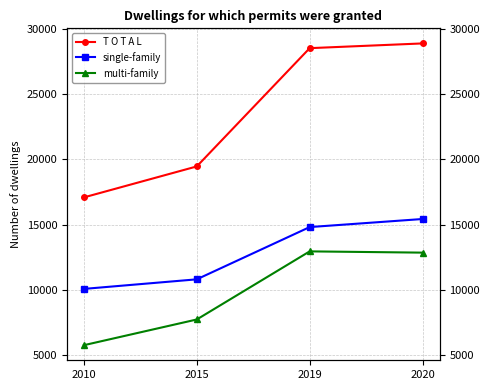

The multi-family series shows 2880 at 2010. True or false?

False